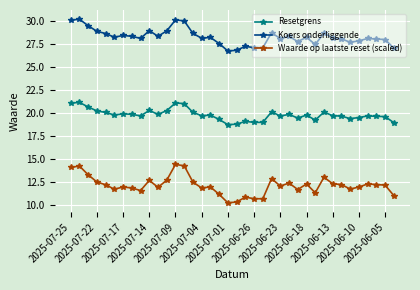

Which series has the largest total across all categories?

Koers onderliggende